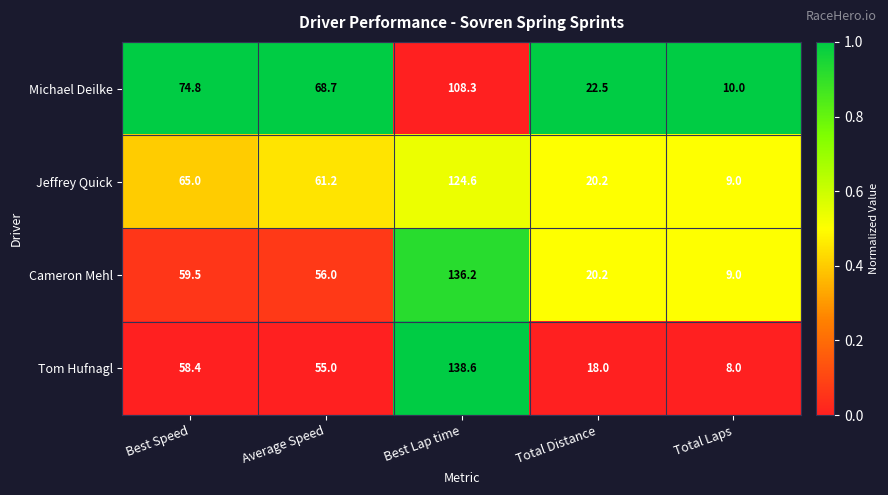

True or false: Michael Deilke has a value of 68.7 at Average Speed.

True